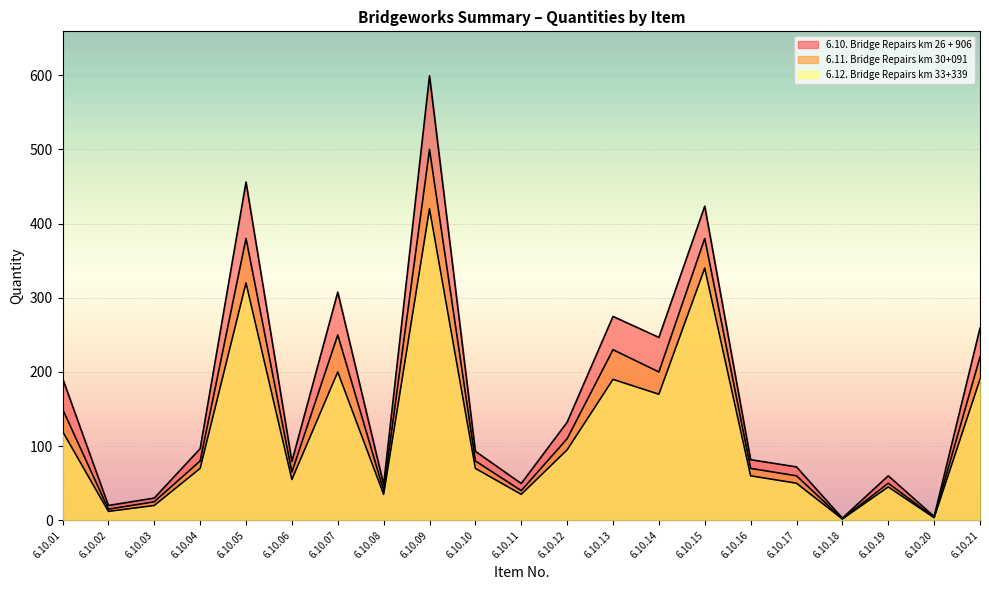

True or false: 6.12. Bridge Repairs km 33+339 and 6.11. Bridge Repairs km 30+091 cross at least once.

False